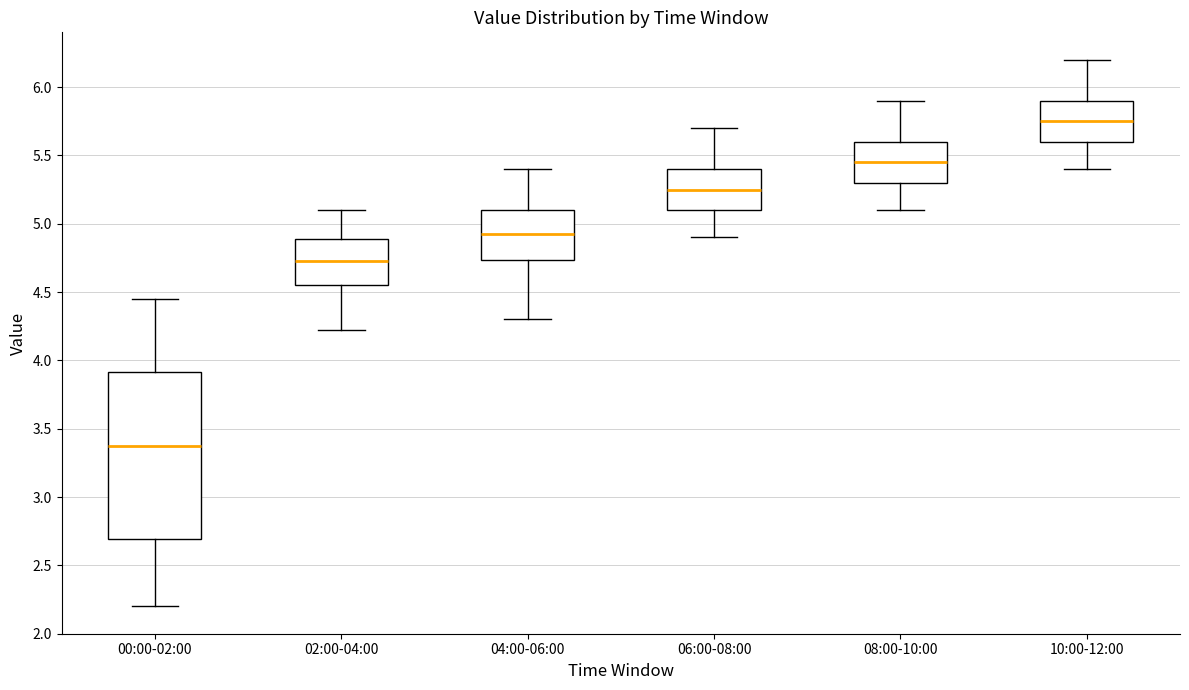

Reading left to right, read every box against the y-axis: the position of its median line, the range the box covers, and the ends of its whiskers. The values are not printed on the chart, so give them approximately, as read against the axis.

00:00-02:00: median 3.40, box 2.70 to 3.90, whiskers 2.20 to 4.45
02:00-04:00: median 4.75, box 4.55 to 4.90, whiskers 4.20 to 5.10
04:00-06:00: median 4.95, box 4.75 to 5.10, whiskers 4.30 to 5.40
06:00-08:00: median 5.25, box 5.10 to 5.40, whiskers 4.90 to 5.70
08:00-10:00: median 5.45, box 5.30 to 5.60, whiskers 5.10 to 5.90
10:00-12:00: median 5.75, box 5.60 to 5.90, whiskers 5.40 to 6.20